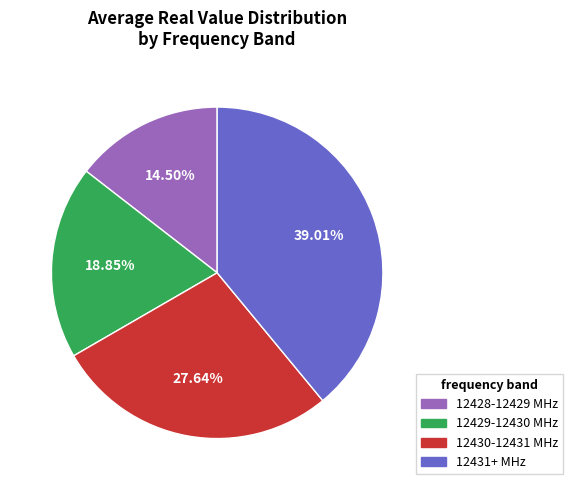

What is the ratio of the value at 12430-12431 MHz to the value at 12428-12429 MHz?

1.9